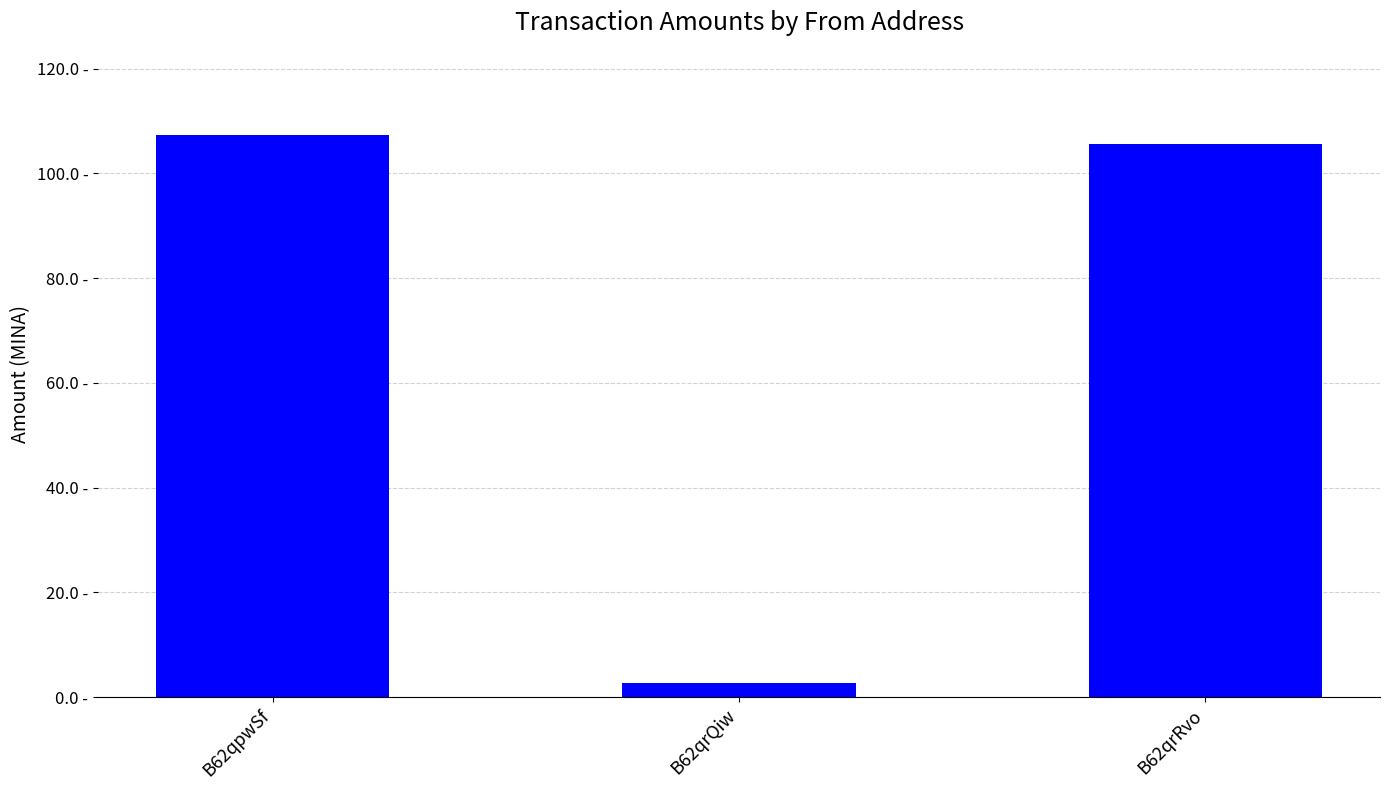

Which has a higher value, B62qrQiw or B62qrRvo?

B62qrRvo